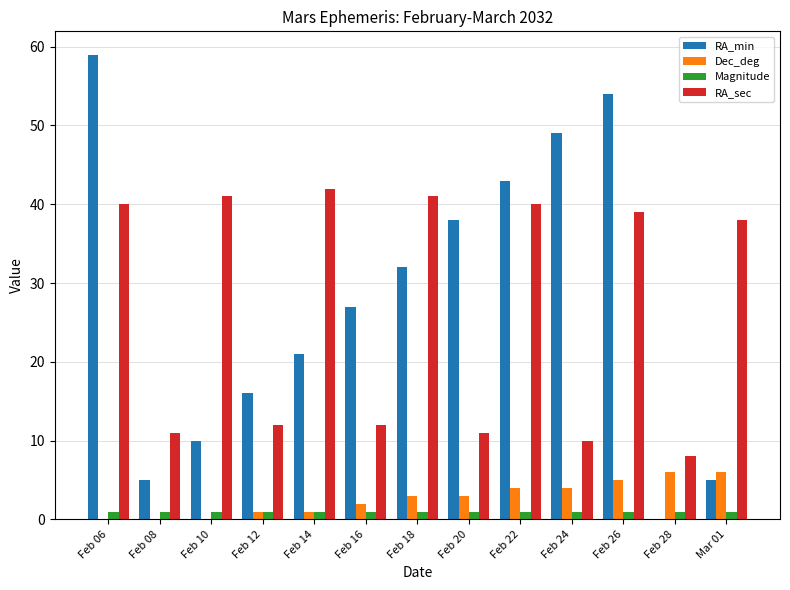

What is the greatest value displayed?

59